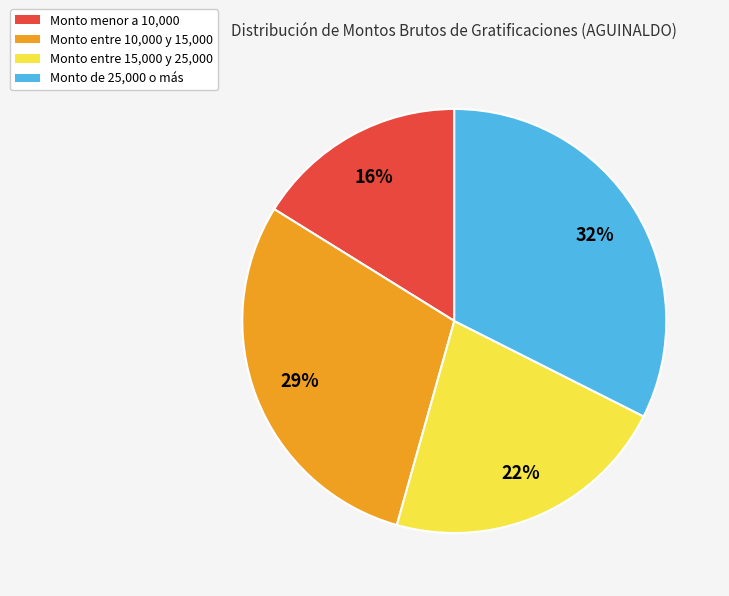

Is it true that Monto menor a 10,000 is 5% of the pie?

False